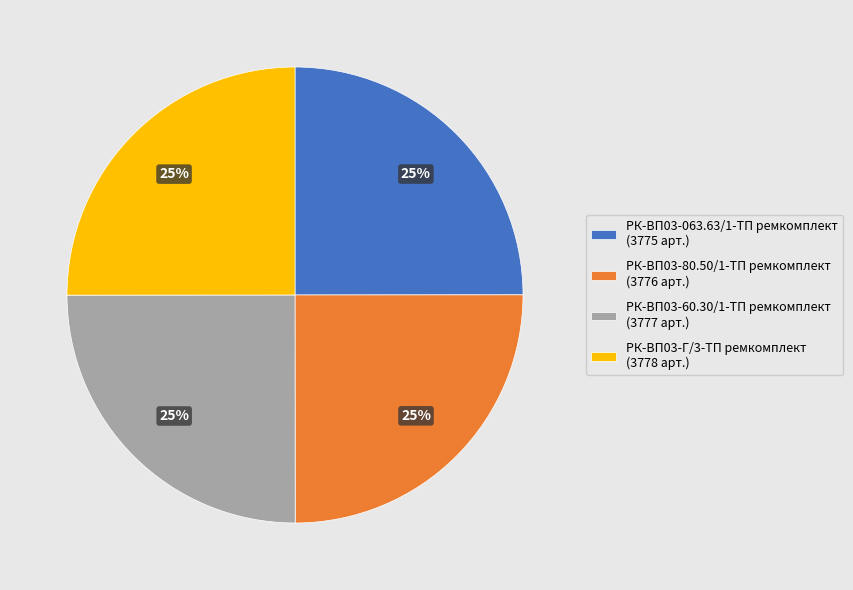

To the nearest percent, what percentage of the pie is РК-ВП03-Г/3-ТП ремкомплект?

25%